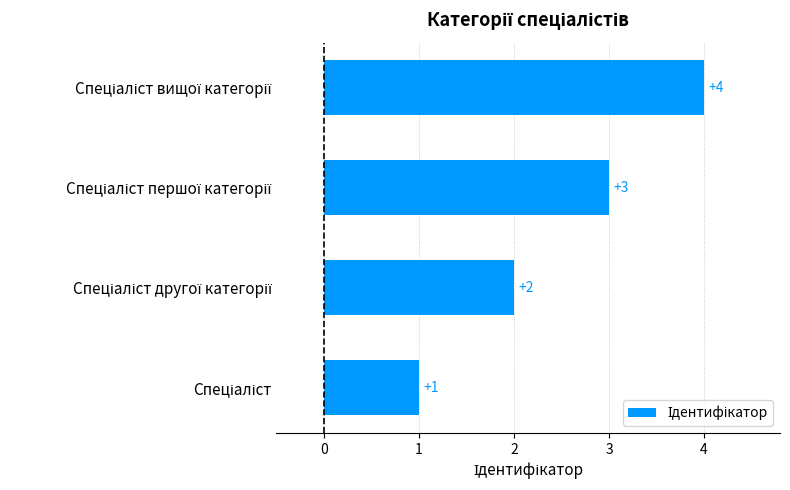

What is the difference between the maximum and minimum values?

3